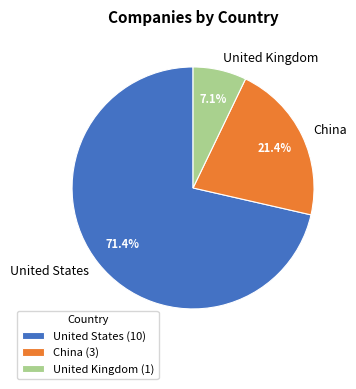

Count the number of slices in the pie.

3